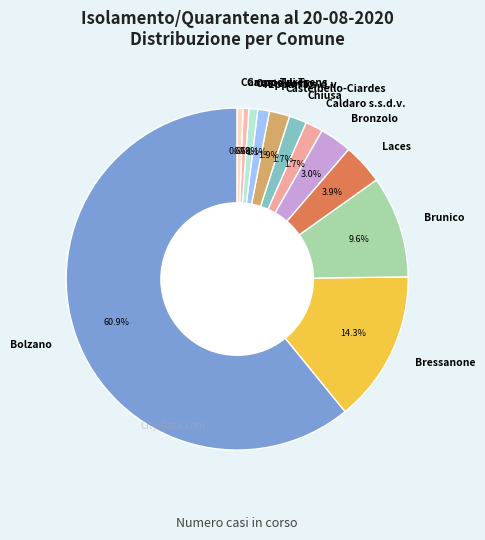

What percentage do Chiusa and Eppan s.s.d.v. together represent?

2.8%